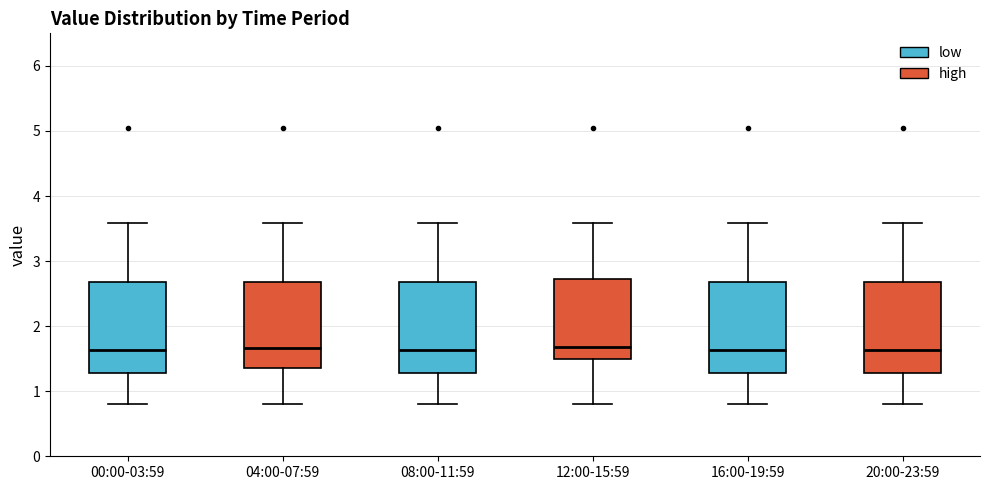

Reading left to right, transcribe this box plot: for each box, give where its median line is, the range the box spans, and where its two whiskers end, as read against the y-axis. The values are not printed on the chart, so give them approximately, as read against the axis.

00:00-03:59: median 1.6, box 1.3 to 2.7, whiskers 0.8 to 3.6
04:00-07:59: median 1.7, box 1.4 to 2.7, whiskers 0.8 to 3.6
08:00-11:59: median 1.6, box 1.3 to 2.7, whiskers 0.8 to 3.6
12:00-15:59: median 1.7, box 1.5 to 2.7, whiskers 0.8 to 3.6
16:00-19:59: median 1.6, box 1.3 to 2.7, whiskers 0.8 to 3.6
20:00-23:59: median 1.6, box 1.3 to 2.7, whiskers 0.8 to 3.6